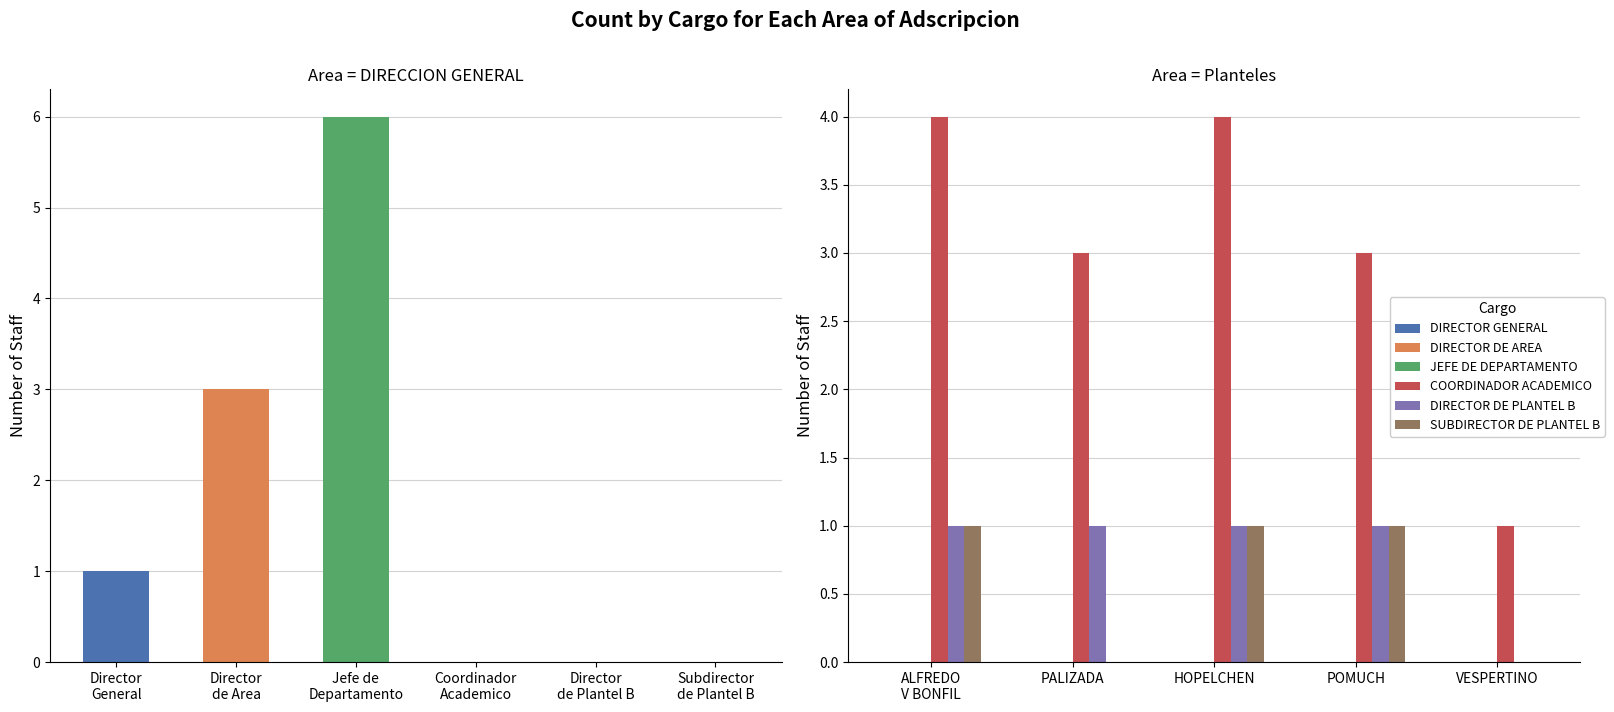

Does the chart contain stacked bars?

No